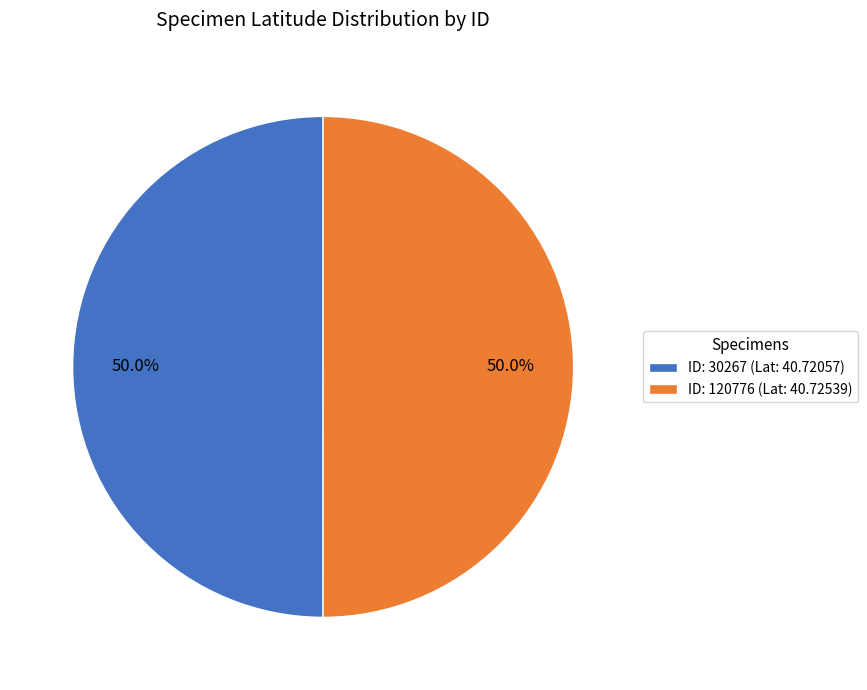

What is the total percentage of ID: 30267 (Lat: 40.72057) and ID: 120776 (Lat: 40.72539)?

100.0%